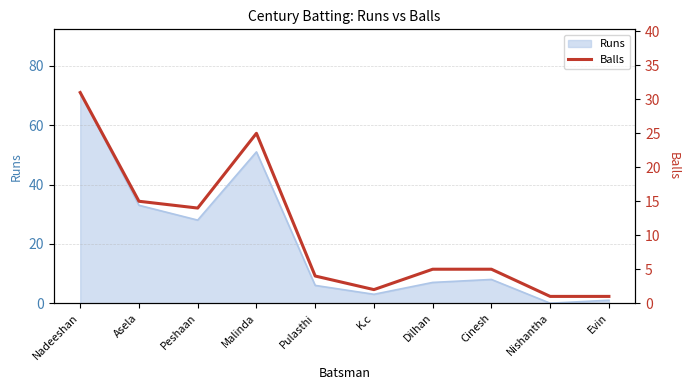

Does the chart have visible grid lines?

Yes